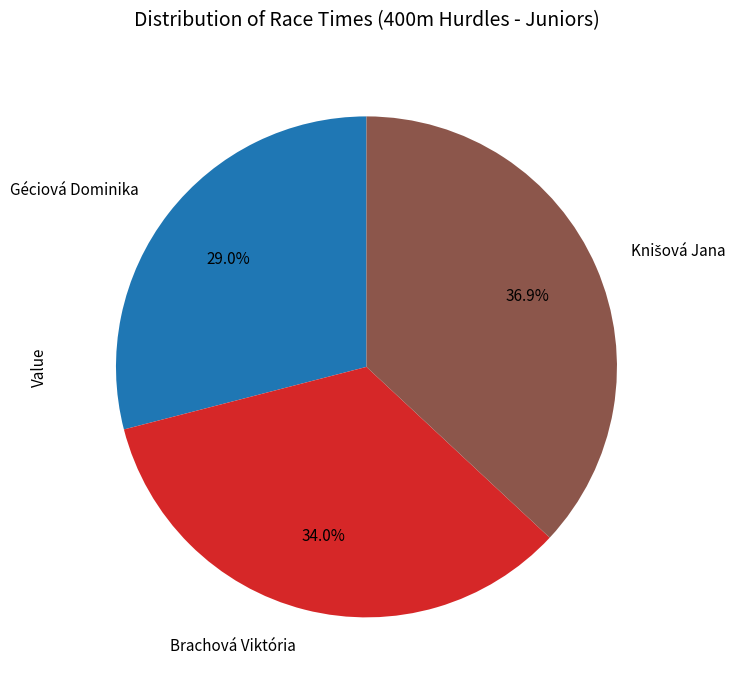

Which category has the smallest portion of the pie?

Géciová Dominika